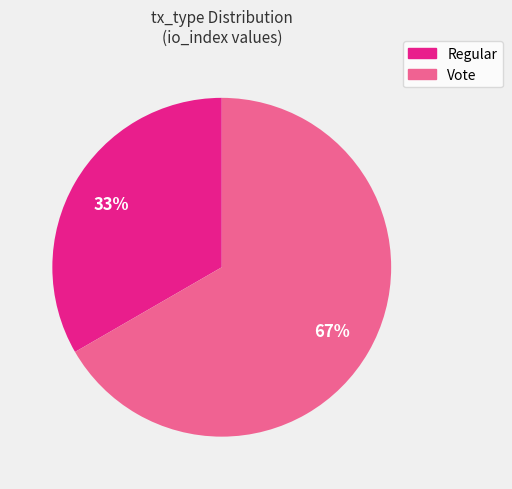

Between Regular and Vote, which is larger?

Vote